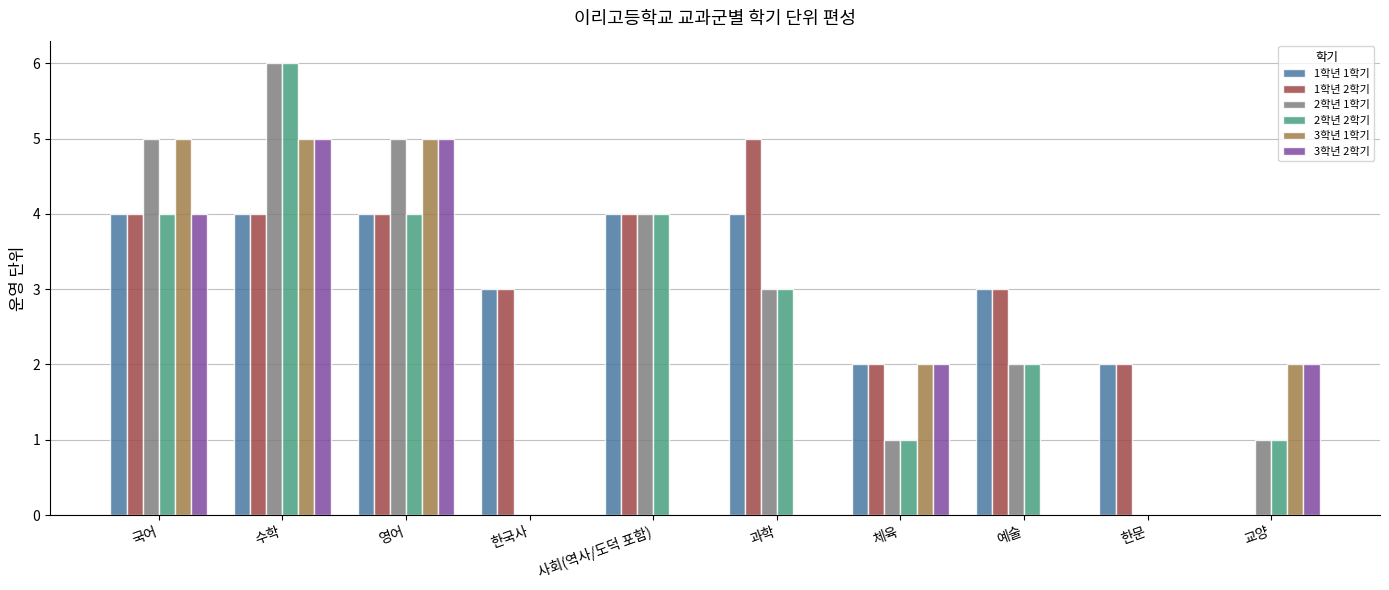

Is it true that 2학년 1학기 equals 2 at 교양?

False